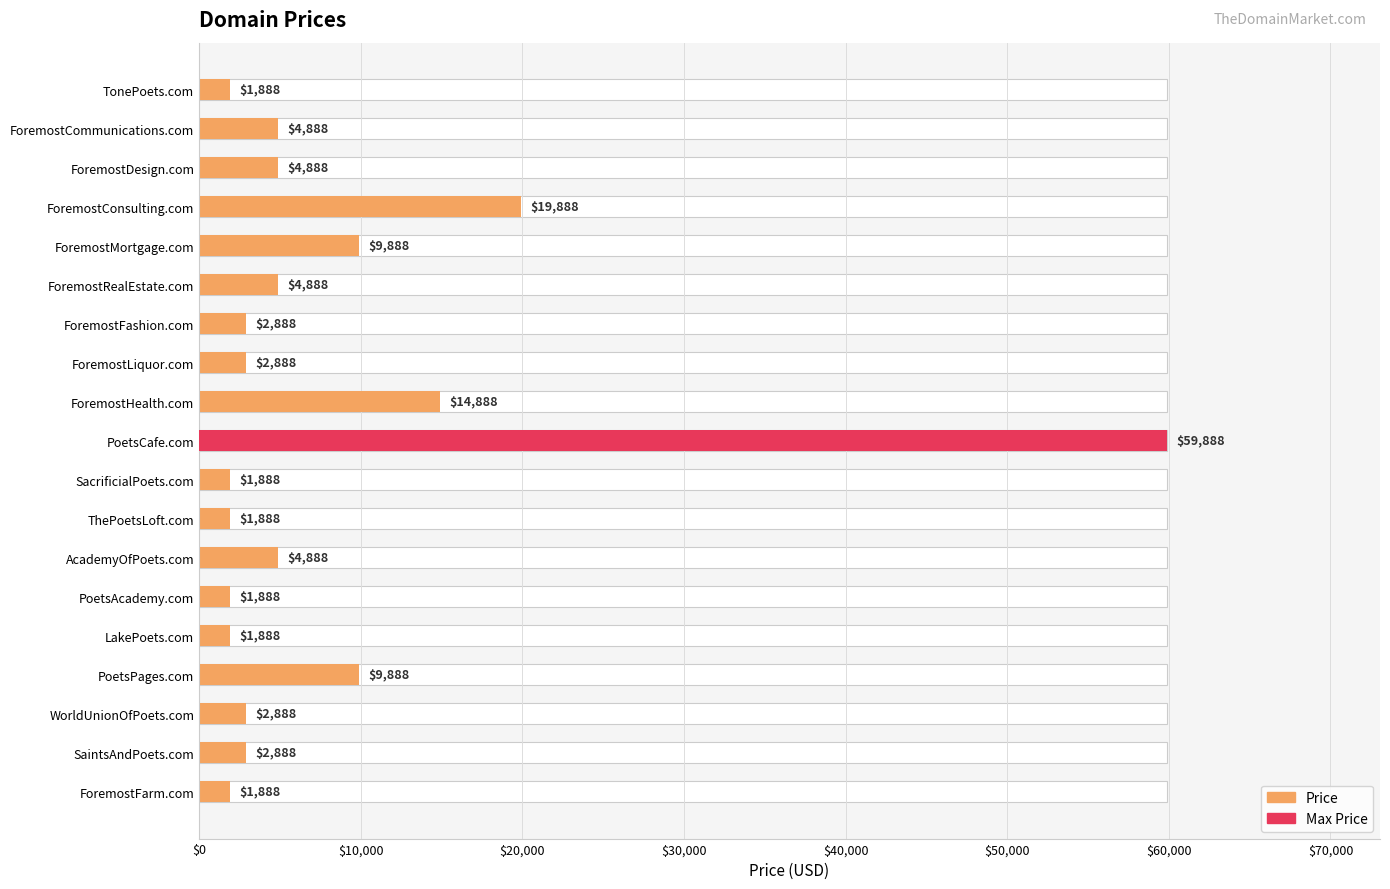

Does the chart contain any negative values?

No